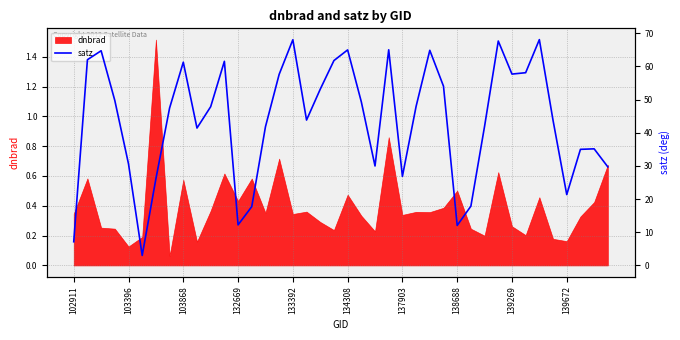

How many data points does each series have?

40